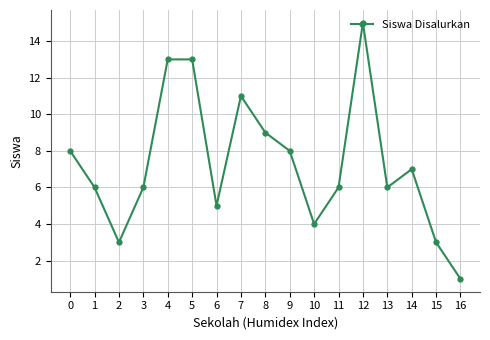

Is it true that the value at 12 is 15?

True